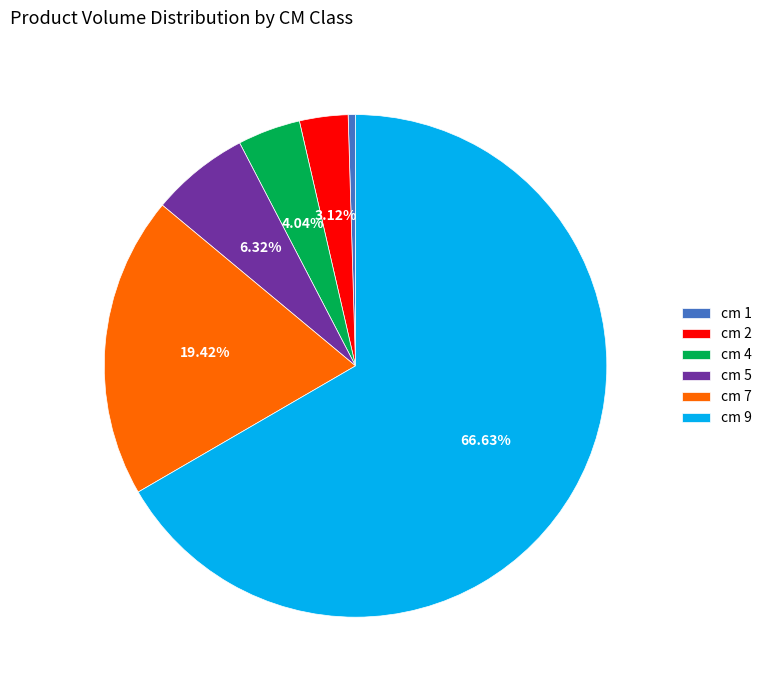

Between cm 4 and cm 1, which is larger?

cm 4